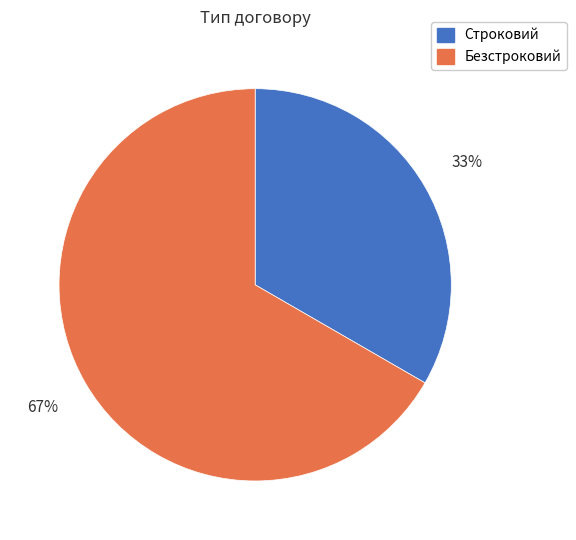

How many segments does this pie chart have?

2